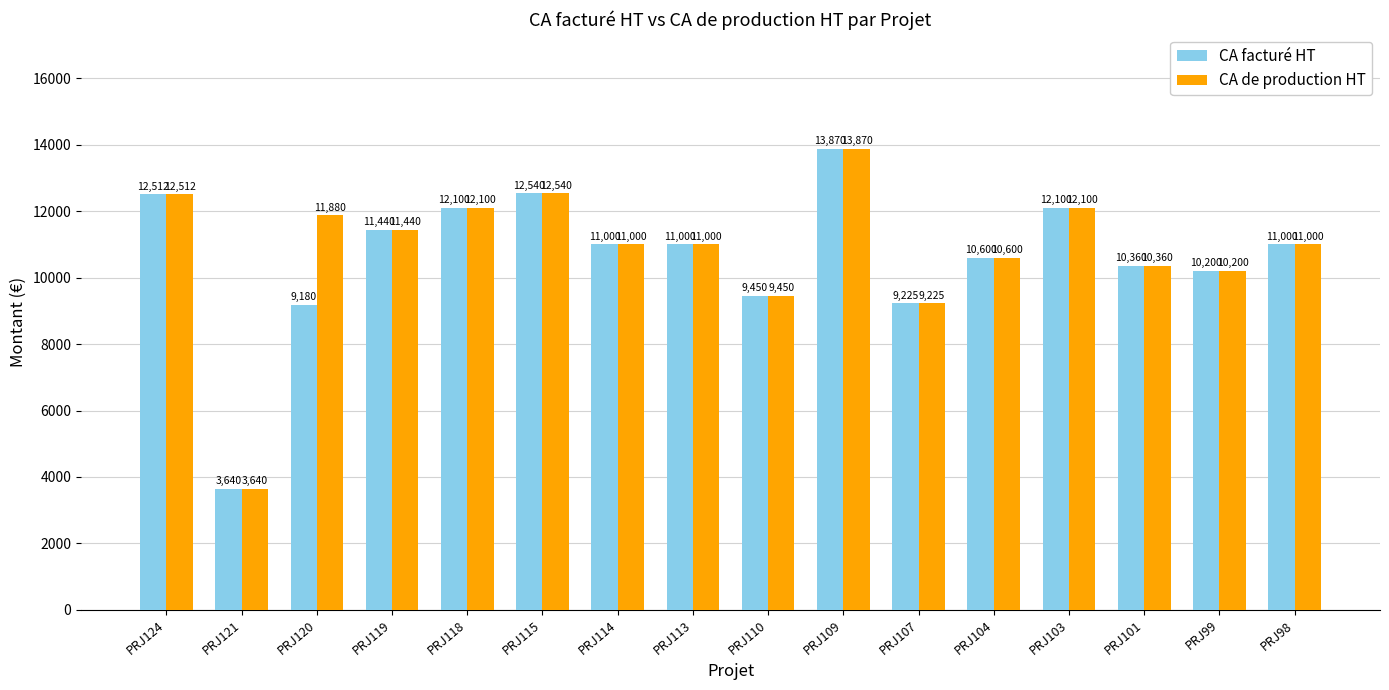

Reading left to right, what are all the values shown in this chart?

CA facturé HT: PRJ124=12512	PRJ121=3640	PRJ120=9180	PRJ119=11440	PRJ118=12100	PRJ115=12540	PRJ114=11000	PRJ113=11000	PRJ110=9450	PRJ109=13870	PRJ107=9225	PRJ104=10600	PRJ103=12100	PRJ101=10360	PRJ99=10200	PRJ98=11000
CA de production HT: PRJ124=12512	PRJ121=3640	PRJ120=11880	PRJ119=11440	PRJ118=12100	PRJ115=12540	PRJ114=11000	PRJ113=11000	PRJ110=9450	PRJ109=13870	PRJ107=9225	PRJ104=10600	PRJ103=12100	PRJ101=10360	PRJ99=10200	PRJ98=11000